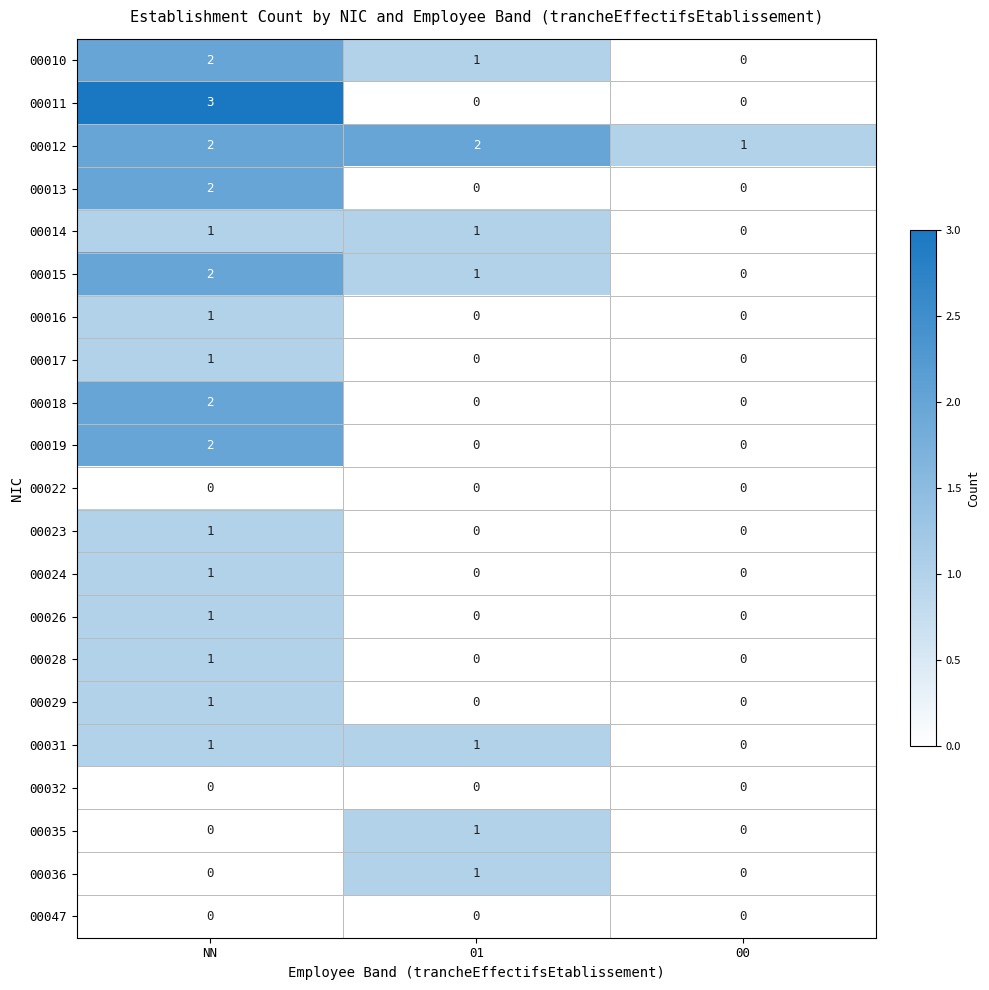

The value of 00012 at 00 is 2. True or false?

False